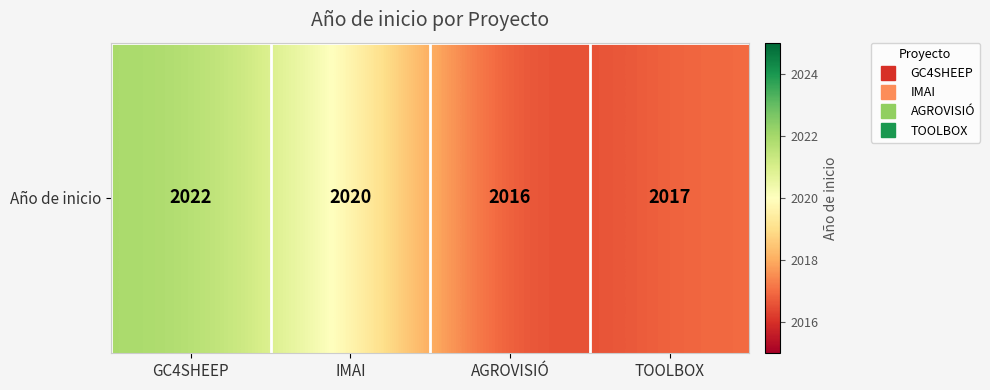

What is the average value?

2019